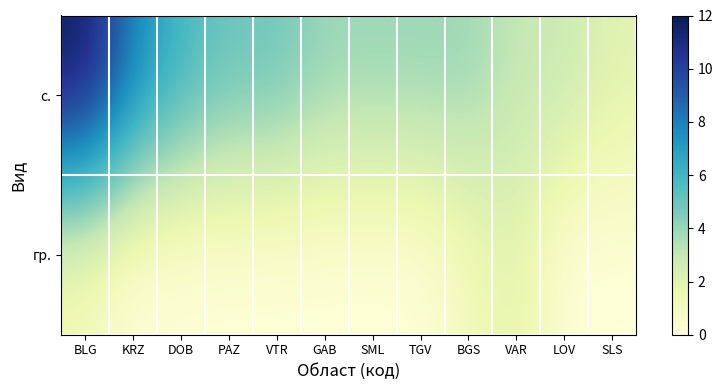

Reading left to right, what are all the values shown in this chart?

с.: BLG=12	KRZ=8	DOB=6	PAZ=5	VTR=5	GAB=4	SML=4	TGV=4	BGS=4	VAR=3	LOV=3	SLS=2
гр.: BLG=1	KRZ=0	DOB=0	PAZ=0	VTR=0	GAB=0	SML=0	TGV=0	BGS=1	VAR=2	LOV=0	SLS=0